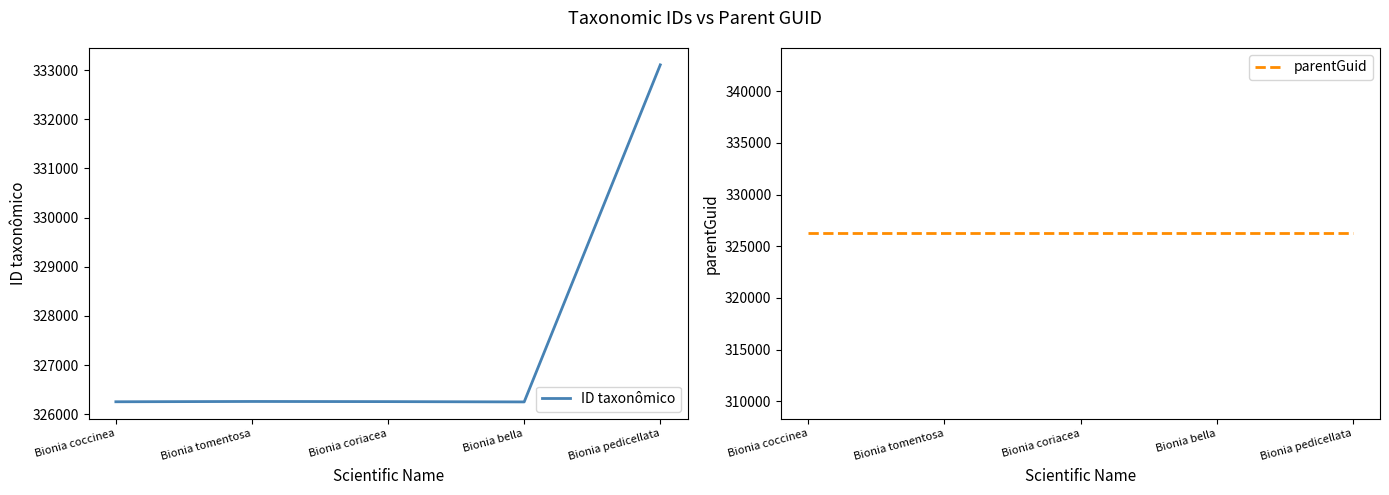

True or false: parentGuid and ID taxonômico cross at least once.

False